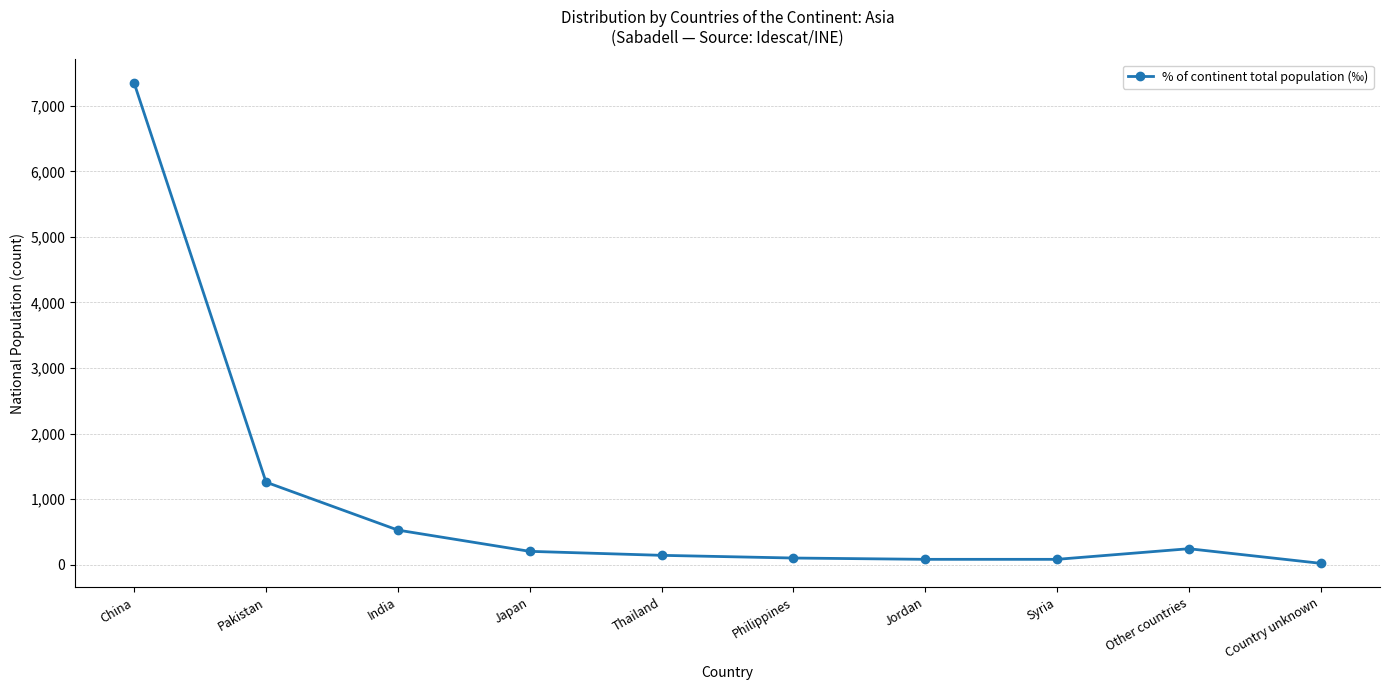

How many lines are shown in the chart?

1